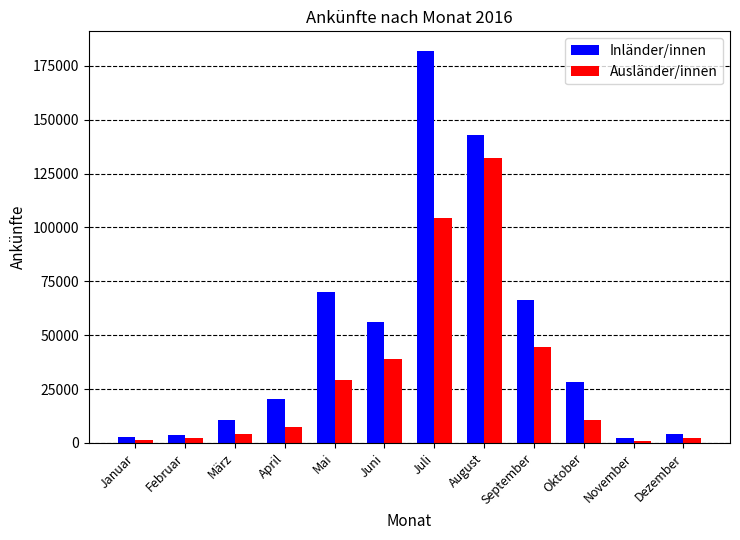

What is the difference between the highest and lowest values at Juni?

16882